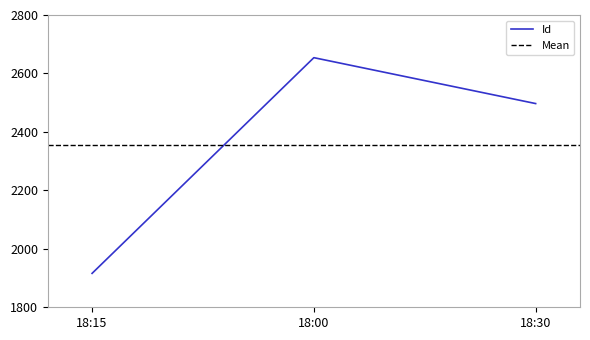

Rank the categories by value from highest to lowest.

18:00, 18:30, 18:15